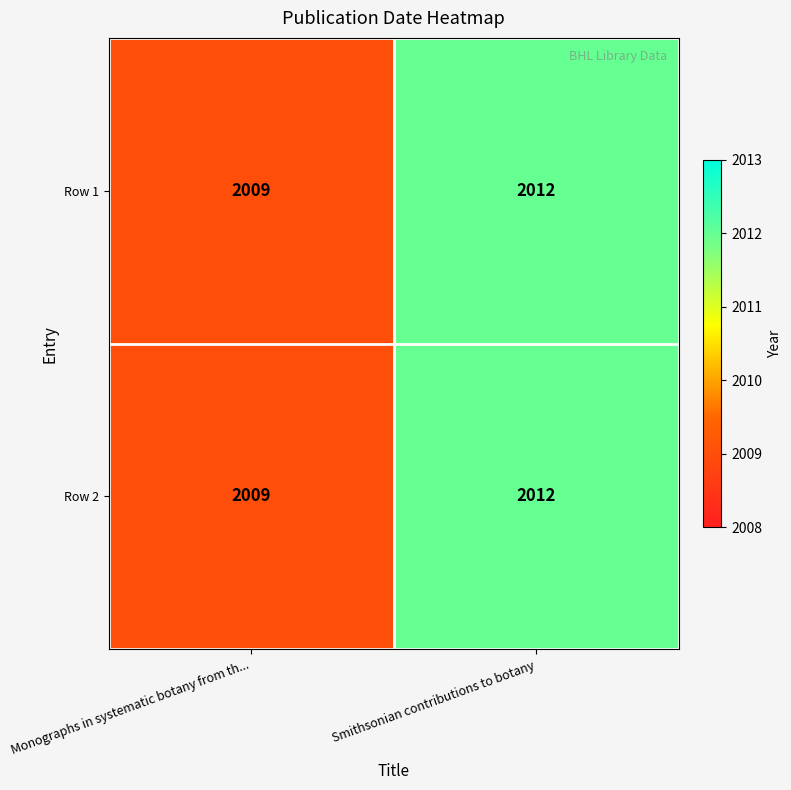

What is the lowest value of the Row 2 series?

2009